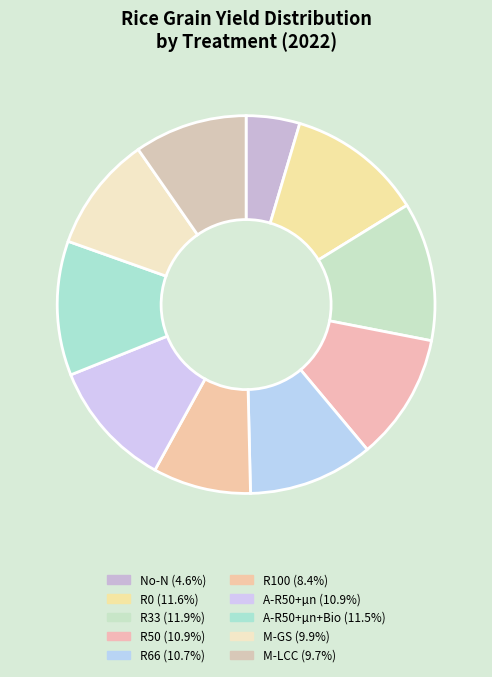

Count the number of slices in the pie.

10